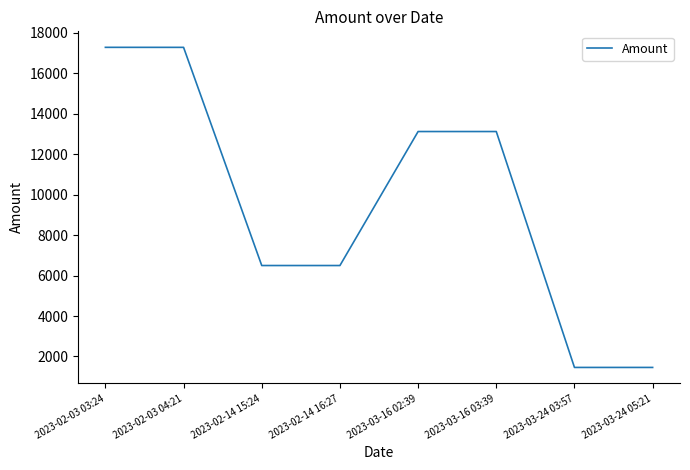

What position from the left is 2023-02-14 16:27?

4